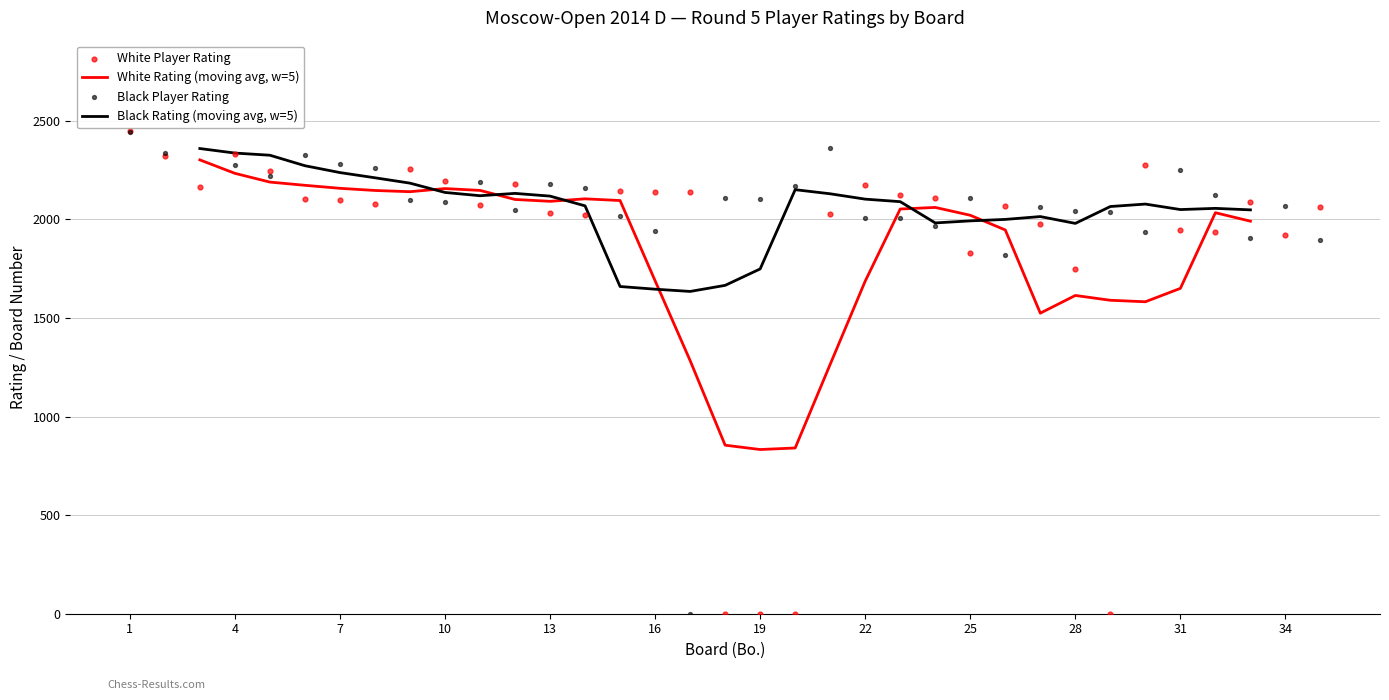

At how many categories does at least one series exceed 2253?

10